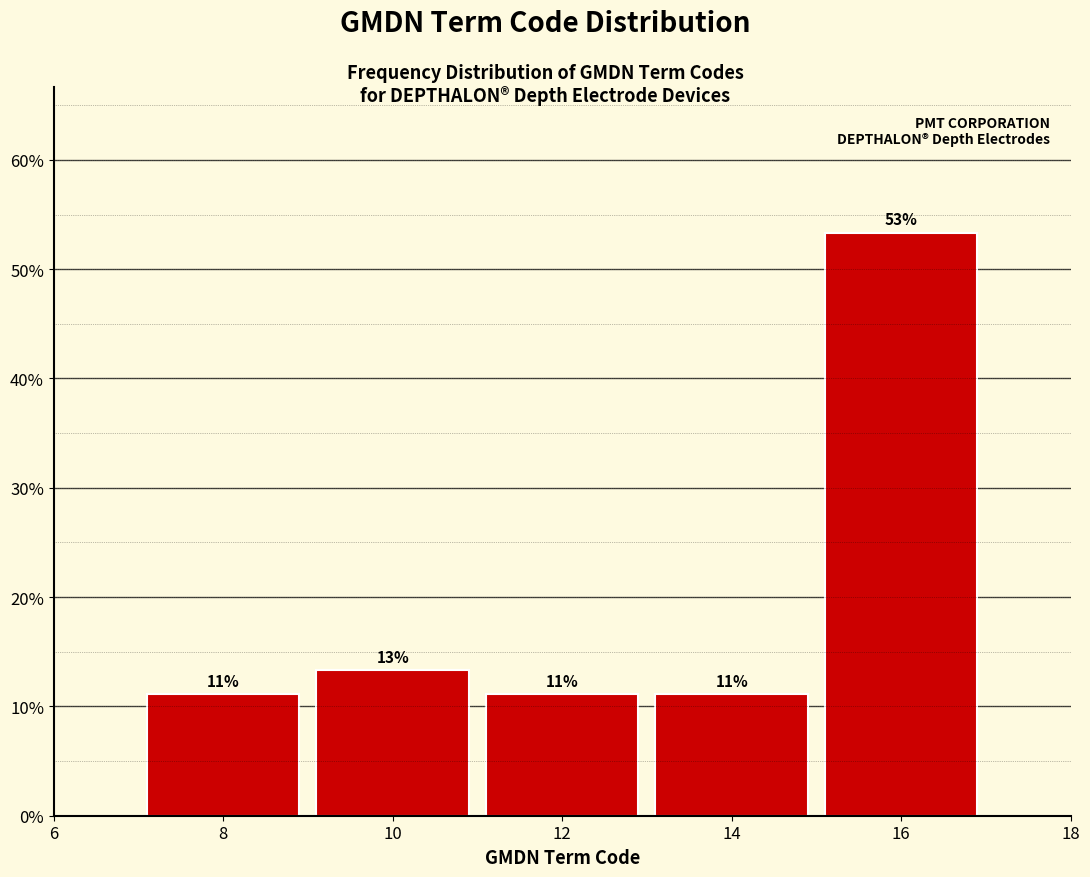

Are the bars horizontal?

No